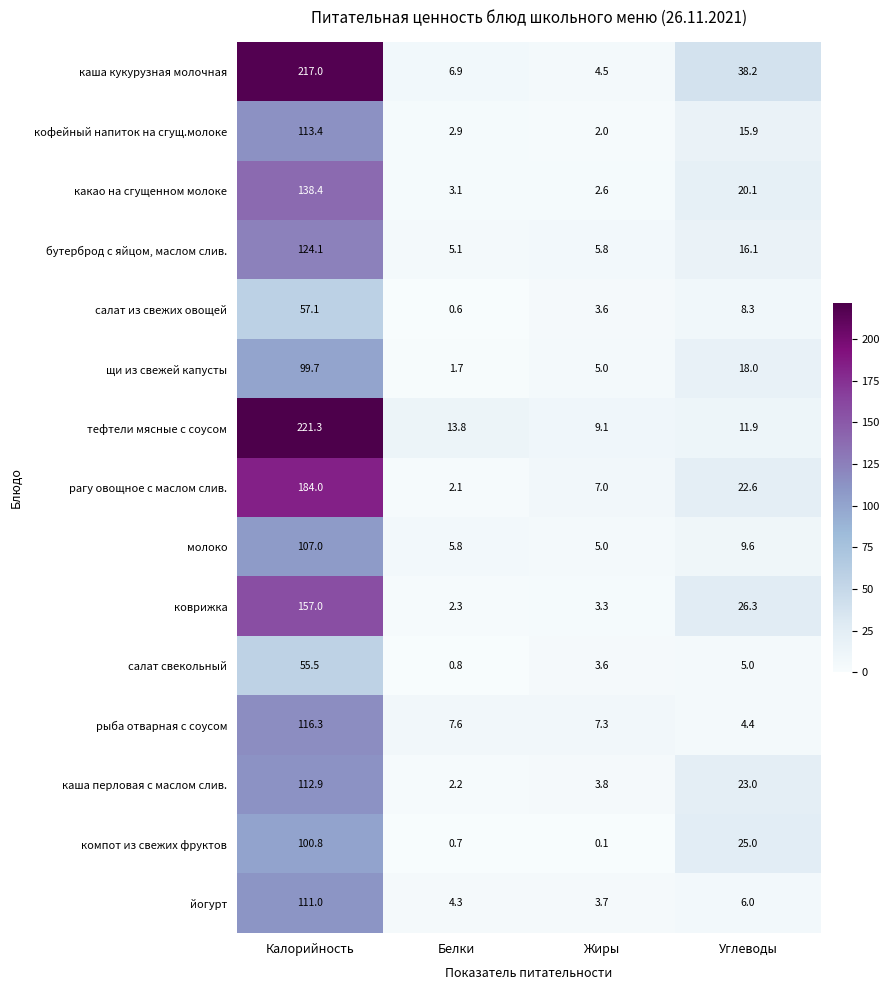

At which label does салат свекольный first exceed 5?

Калорийность